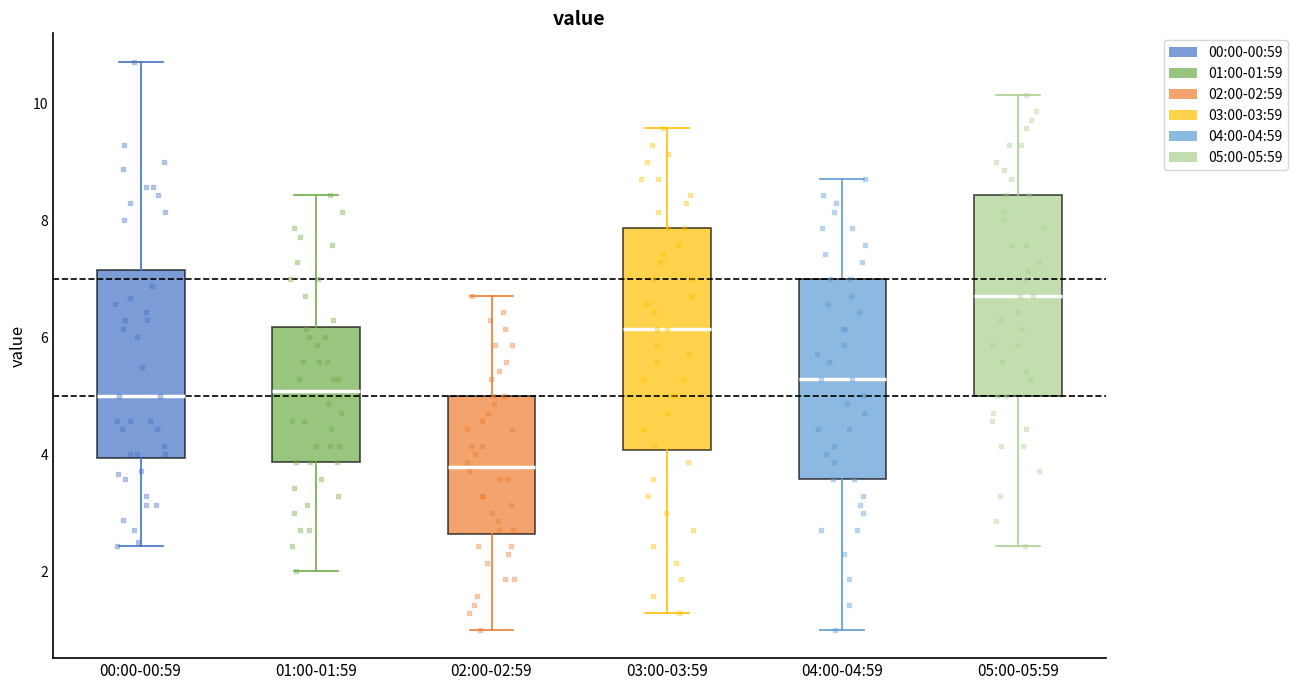

Where does the lower whisker of the box for 01:00-01:59 end on the y-axis? The values are not printed on the chart, so give them approximately, as read against the axis.

2.0